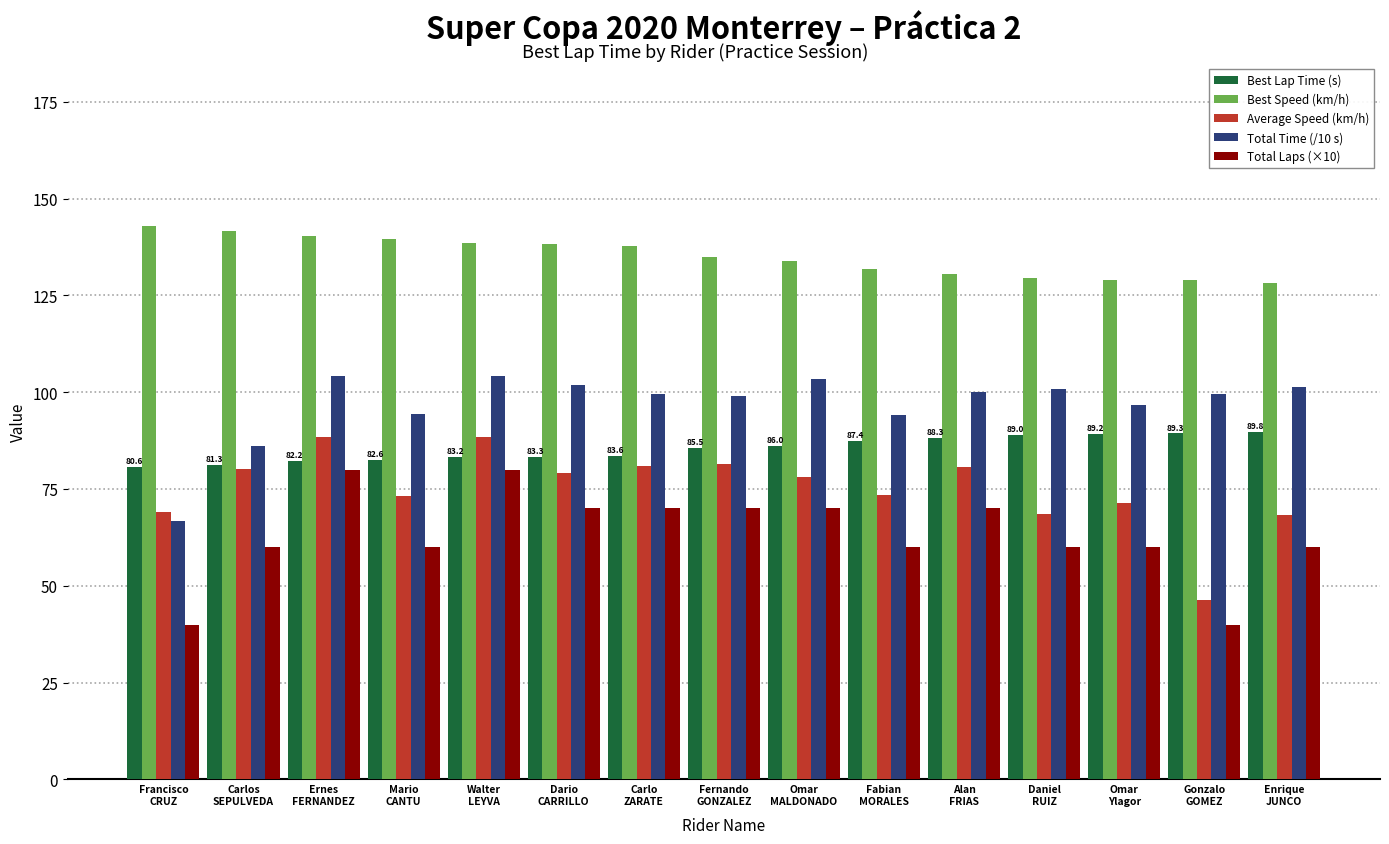

Read the Best Speed (km/h) value at Alan
FRIAS.

130.5